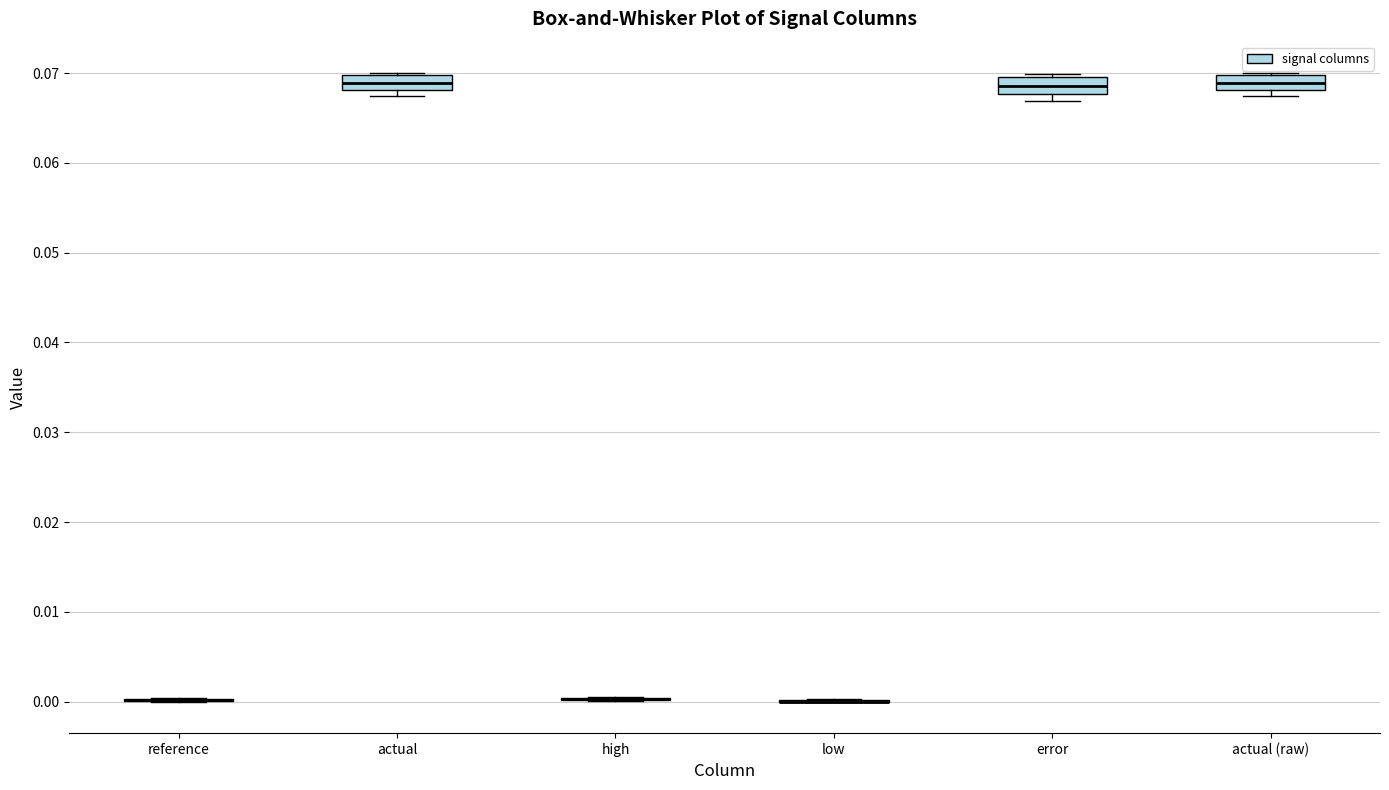

Reading left to right, read every box against the y-axis: the position of its median line, the range the box covers, and the ends of its whiskers. The values are not printed on the chart, so give them approximately, as read against the axis.

reference: box collapsed to a line at 0.000, whiskers 0.000 to 0.000
actual: median 0.069, box 0.068 to 0.070, whiskers 0.067 to 0.070
high: box collapsed to a line at 0.000, whiskers 0.000 to 0.001
low: box collapsed to a line at 0.000, whiskers 0.000 to 0.000
error: median 0.069, box 0.068 to 0.070, whiskers 0.067 to 0.070 (just above the box's upper edge)
actual (raw): median 0.069, box 0.068 to 0.070, whiskers 0.067 to 0.070